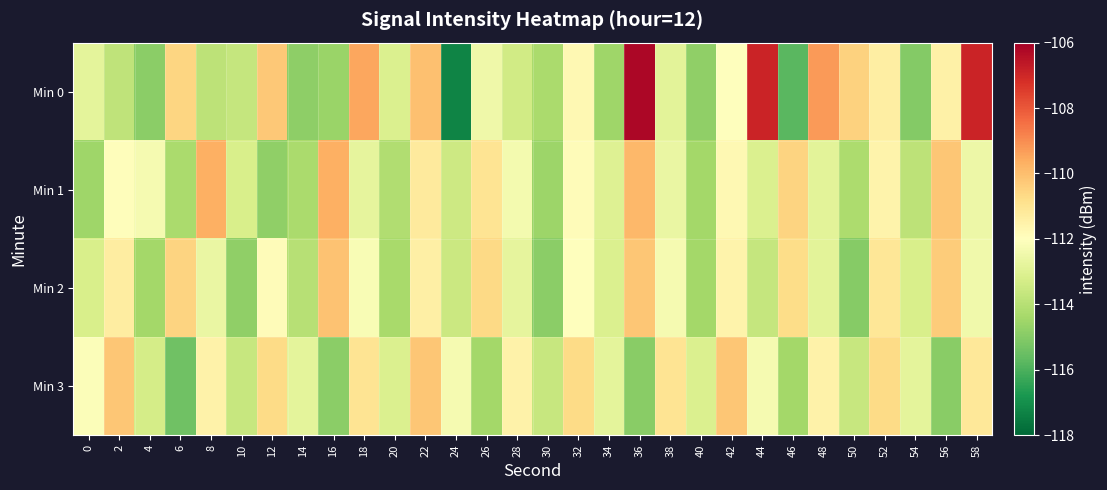

Reading left to right, list all the values displayed in this chart.

Min 0: 0=-112.8	2=-113.8	4=-114.9	6=-110.6	8=-113.8	10=-113.7	12=-110.2	14=-114.9	16=-114.6	18=-109.5	20=-113.1	22=-110.0	24=-117.3	26=-112.5	28=-113.4	30=-114.3	32=-111.7	34=-114.5	36=-106.2	38=-112.9	40=-114.8	42=-112.0	44=-106.9	46=-115.8	48=-109.3	50=-110.5	52=-111.4	54=-115.0	56=-111.5	58=-106.9
Min 1: 0=-114.5	2=-112.0	4=-112.3	6=-114.3	8=-109.7	10=-113.2	12=-114.8	14=-114.3	16=-109.7	18=-112.8	20=-114.1	22=-111.2	24=-113.5	26=-111.0	28=-112.3	30=-114.6	32=-111.9	34=-113.0	36=-109.9	38=-112.7	40=-114.4	42=-111.8	44=-113.1	46=-110.5	48=-112.9	50=-114.2	52=-111.5	54=-113.9	56=-110.2	58=-112.5
Min 2: 0=-113.2	2=-111.3	4=-114.4	6=-110.5	8=-112.7	10=-114.8	12=-111.9	14=-114.0	16=-110.1	18=-112.2	20=-114.3	22=-111.4	24=-113.5	26=-110.7	28=-112.8	30=-114.9	32=-112.0	34=-113.1	36=-110.2	38=-112.3	40=-114.4	42=-111.5	44=-113.7	46=-110.8	48=-112.9	50=-115.0	52=-111.1	54=-113.2	56=-110.3	58=-112.4
Min 3: 0=-112.1	2=-110.2	4=-113.3	6=-115.4	8=-111.5	10=-113.6	12=-110.7	14=-112.8	16=-114.9	18=-111.0	20=-113.1	22=-110.2	24=-112.3	26=-114.4	28=-111.5	30=-113.6	32=-110.7	34=-112.8	36=-114.9	38=-111.0	40=-113.1	42=-110.2	44=-112.3	46=-114.4	48=-111.5	50=-113.6	52=-110.7	54=-112.8	56=-114.9	58=-111.1